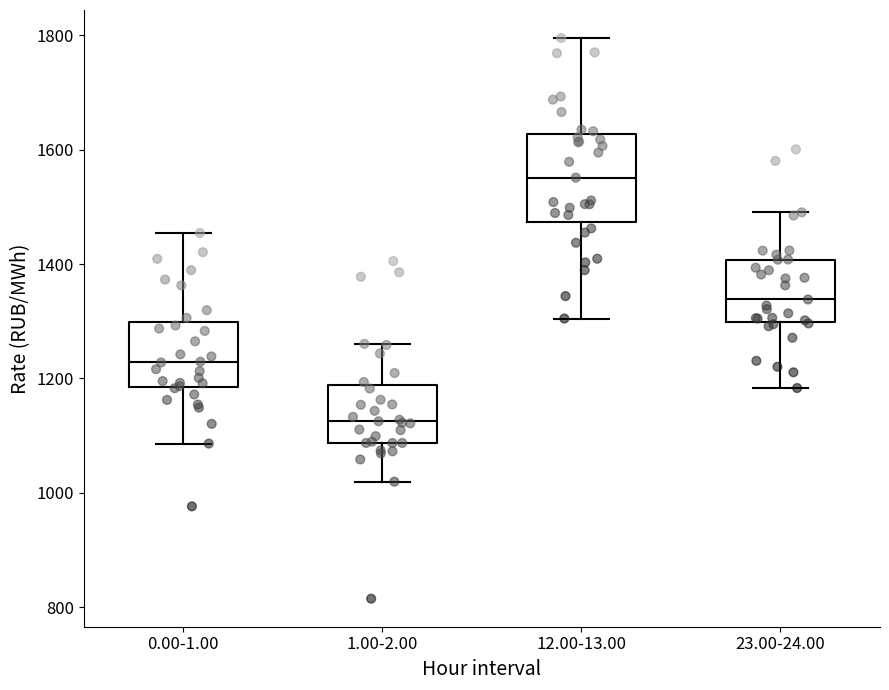

Which box is the tallest, from its lower edge to its upper edge?

12.00-13.00